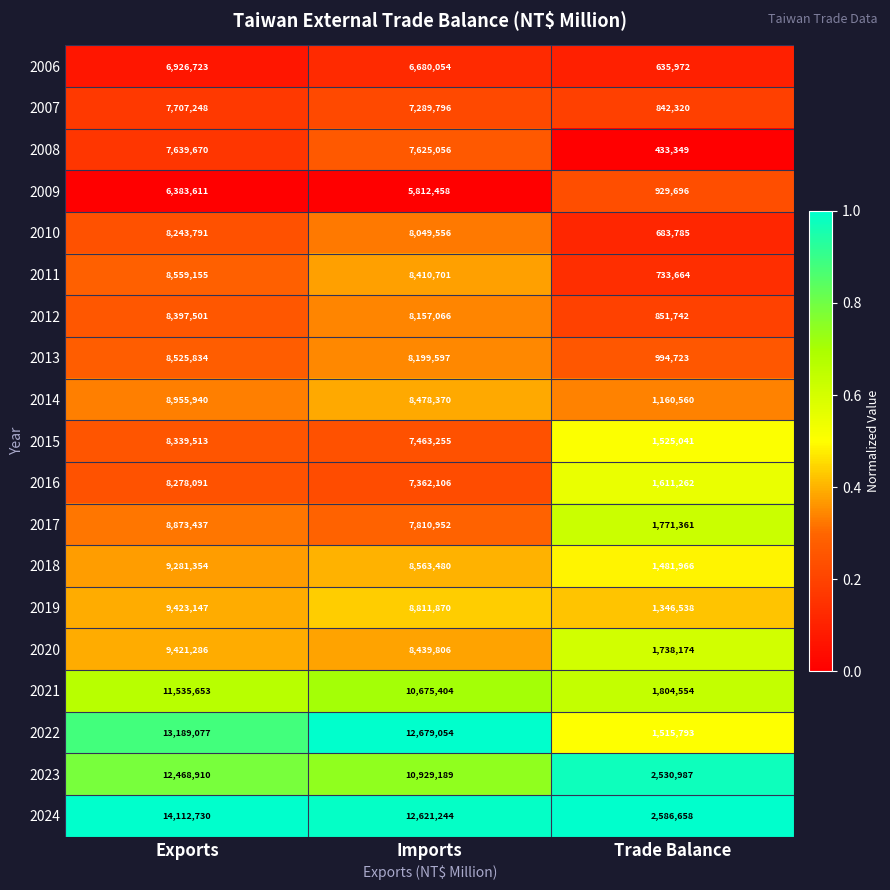

What is the spread (max minus min) of values at Imports?

6866596